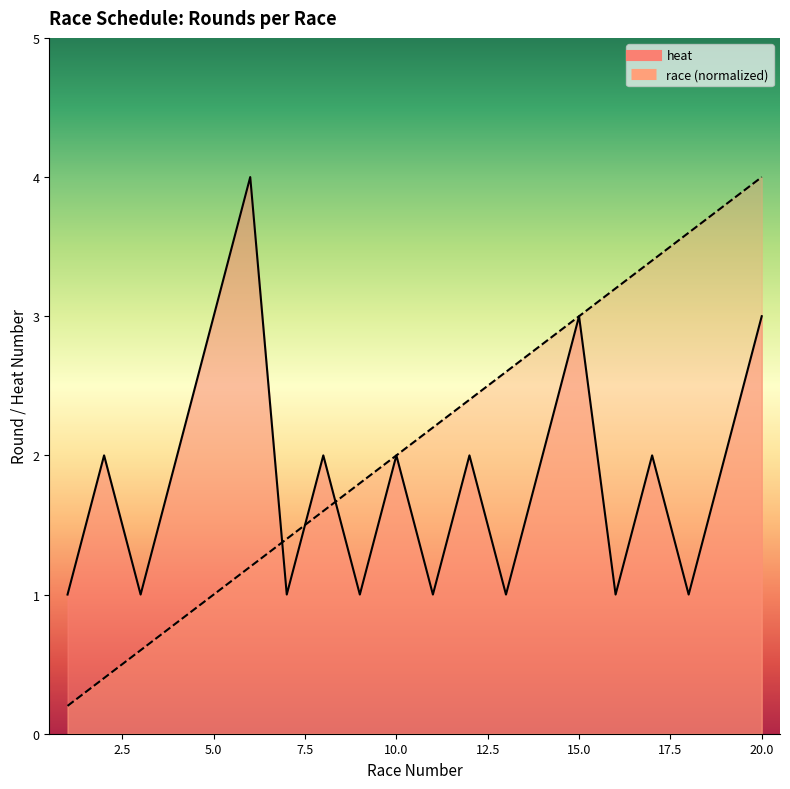

Which series has the largest range (max minus min)?

race